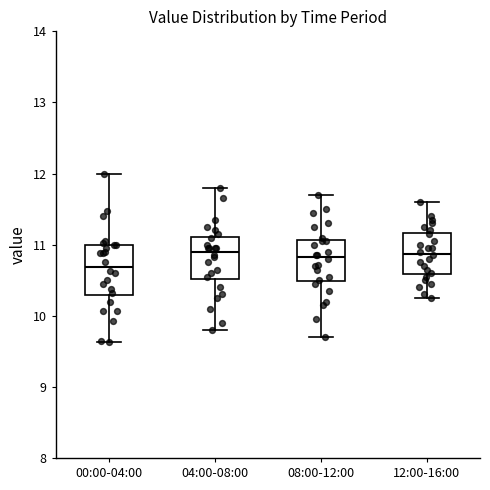

Which box has the lowest median line?

00:00-04:00